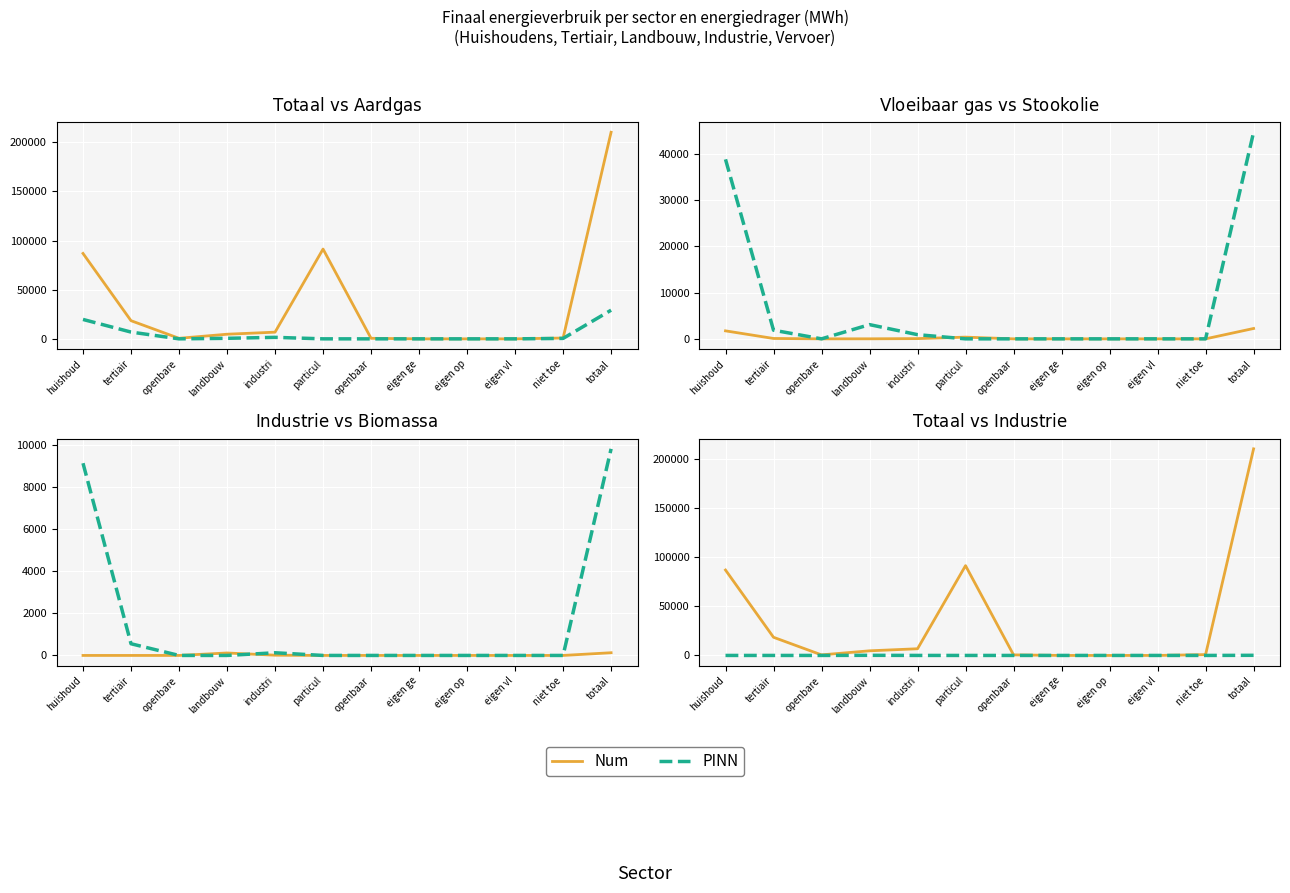

What is the difference between the second highest and second lowest values in the Overige biomassa series?

9123.1